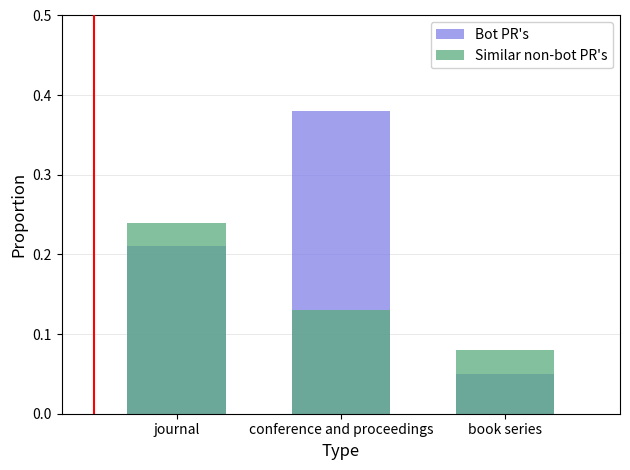

Which series has the largest total across all categories?

Bot PR's